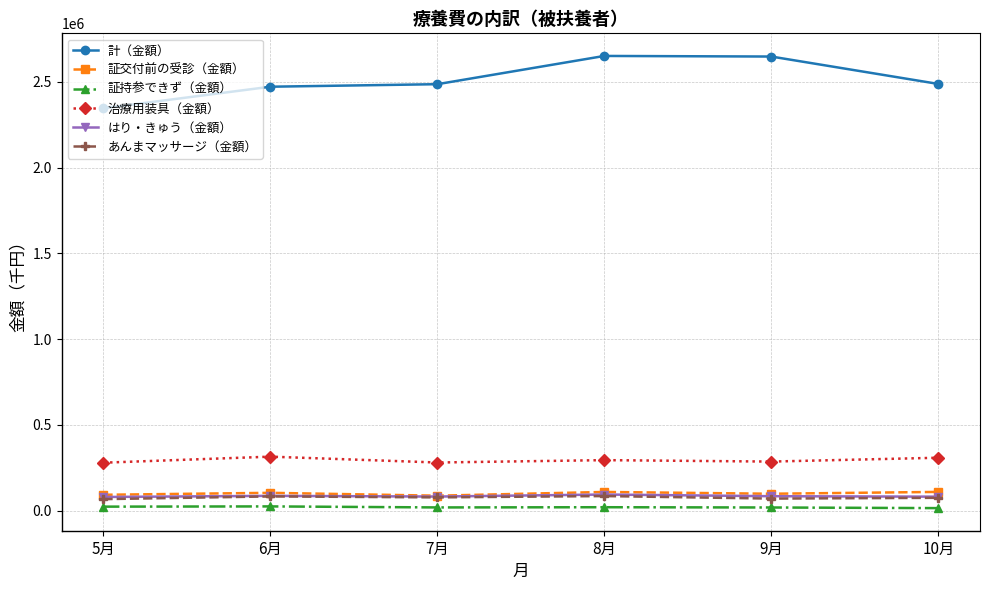

What position from the right is 7月?

4